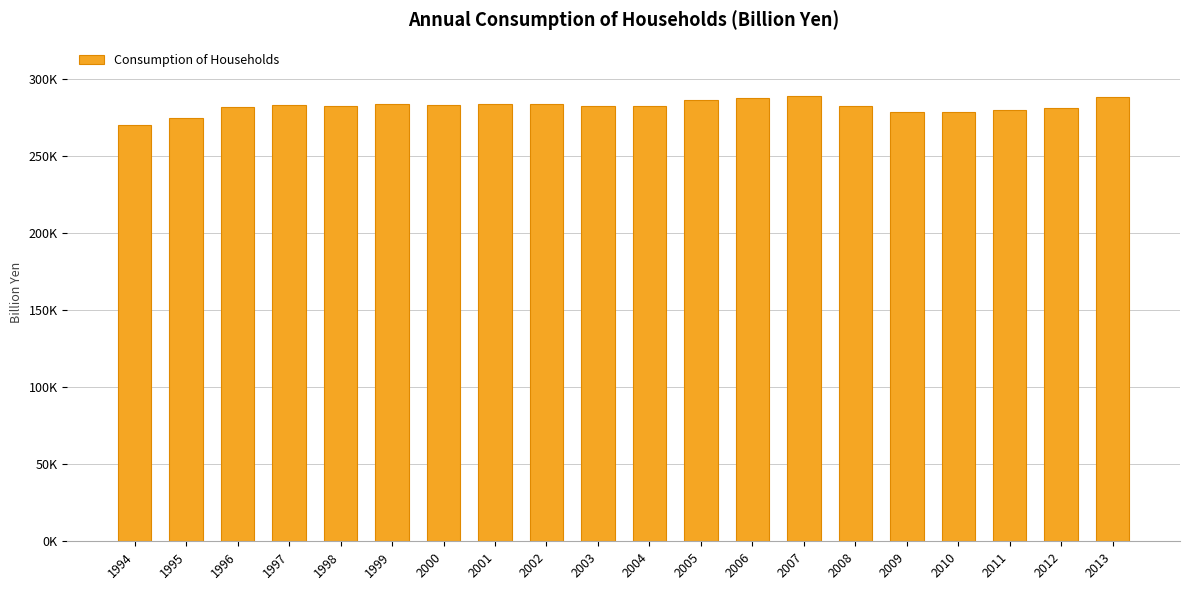

What is the average value?

282160.0